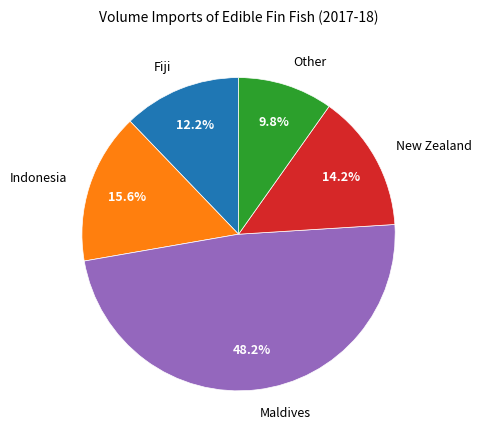

To the nearest percent, what is the average slice percentage?

20%